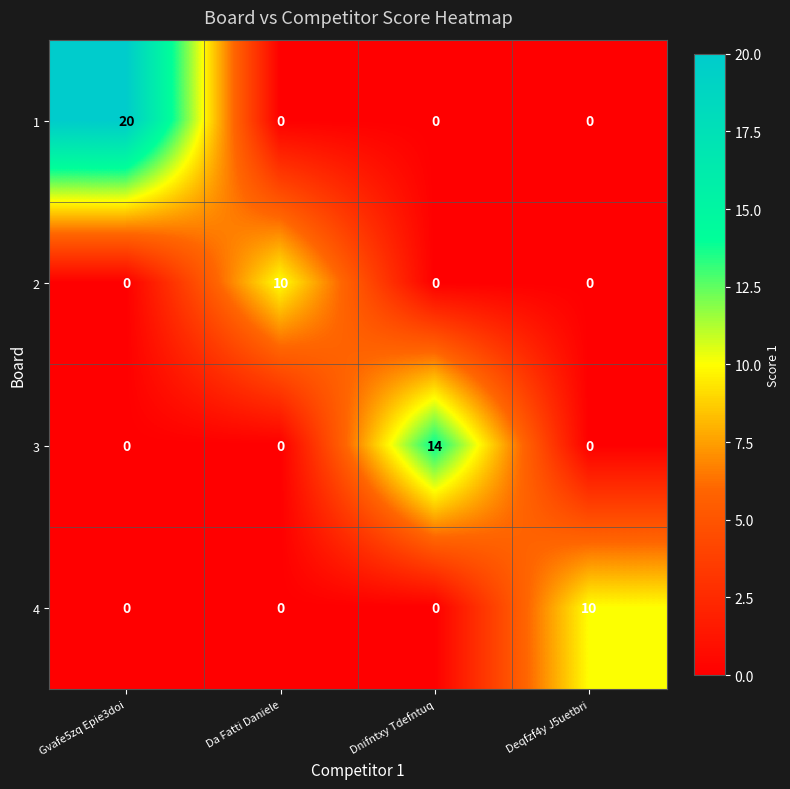

What is the spread (max minus min) of values at Gvafe5zq Epie3doi?

20